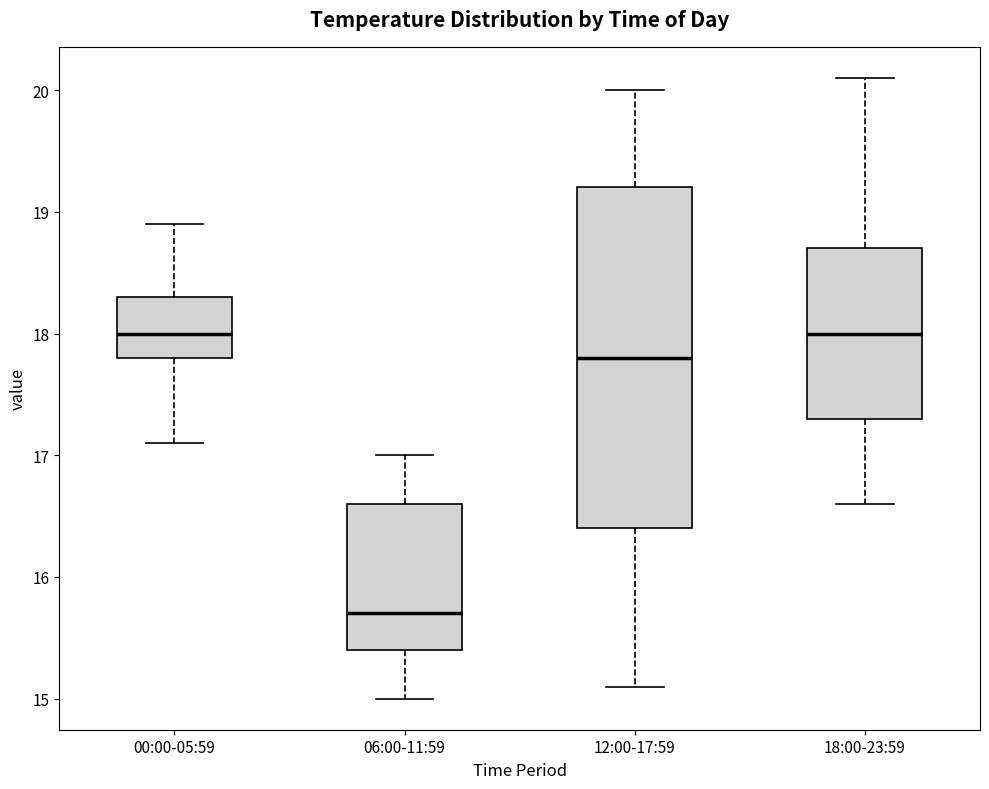

Reading left to right, read every box against the y-axis: the position of its median line, the range the box covers, and the ends of its whiskers. The values are not printed on the chart, so give them approximately, as read against the axis.

00:00-05:59: median 18.0, box 17.8 to 18.3, whiskers 17.1 to 18.9
06:00-11:59: median 15.7, box 15.4 to 16.6, whiskers 15.0 to 17.0
12:00-17:59: median 17.8, box 16.4 to 19.2, whiskers 15.1 to 20.0
18:00-23:59: median 18.0, box 17.3 to 18.7, whiskers 16.6 to 20.1